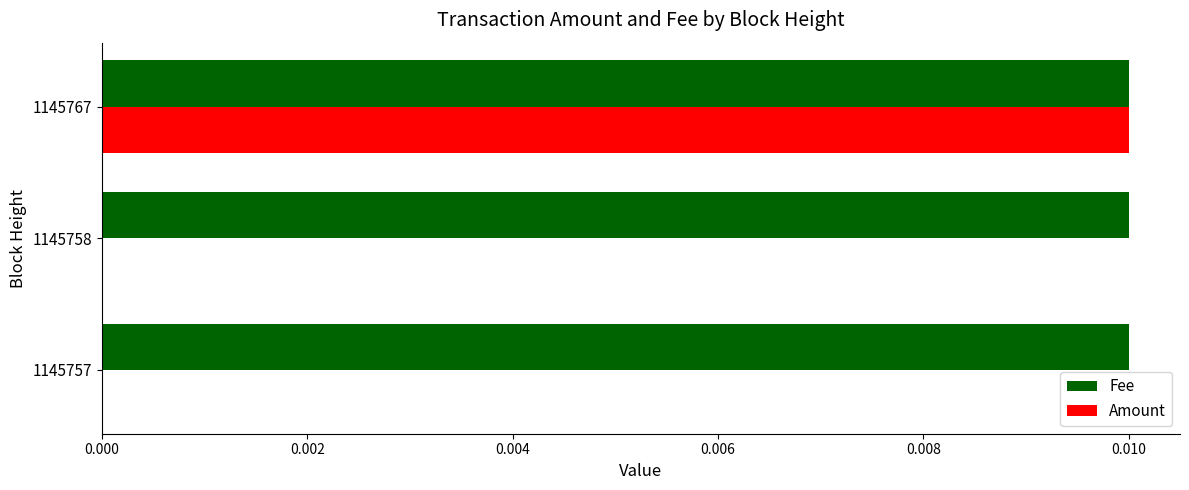

Between 1145758 and 1145767, which series saw the biggest shift?

Amount